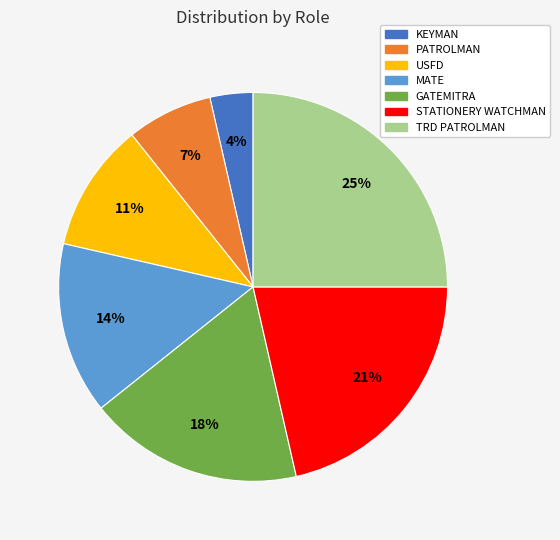

How many segments does this pie chart have?

7